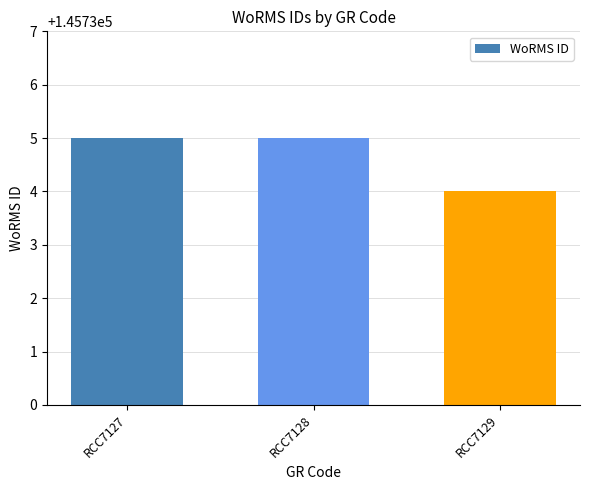

Approximately how many times larger is the value at RCC7128 compared to RCC7129?

1.0